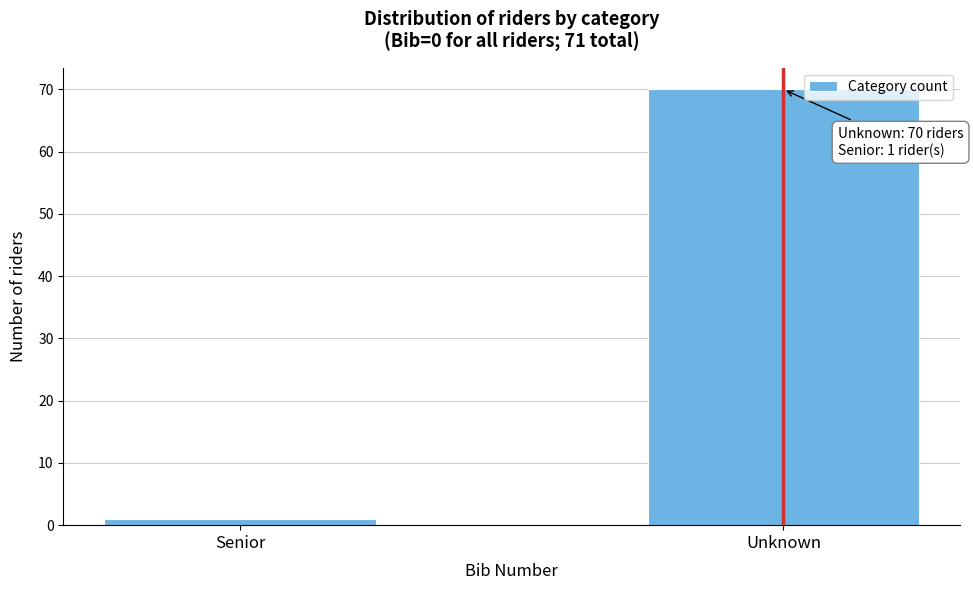

Reading right to left, what are all the values shown in this chart?

Unknown=70	Senior=1